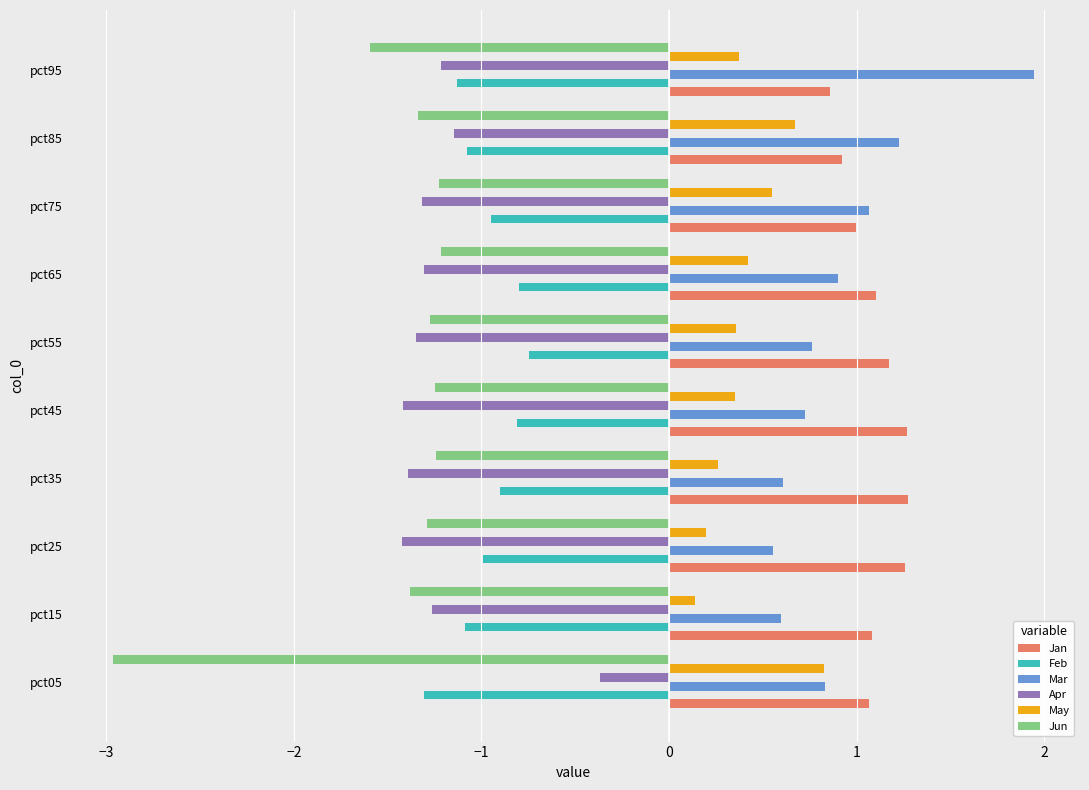

Which series changed the most between pct05 and pct25?

Jun